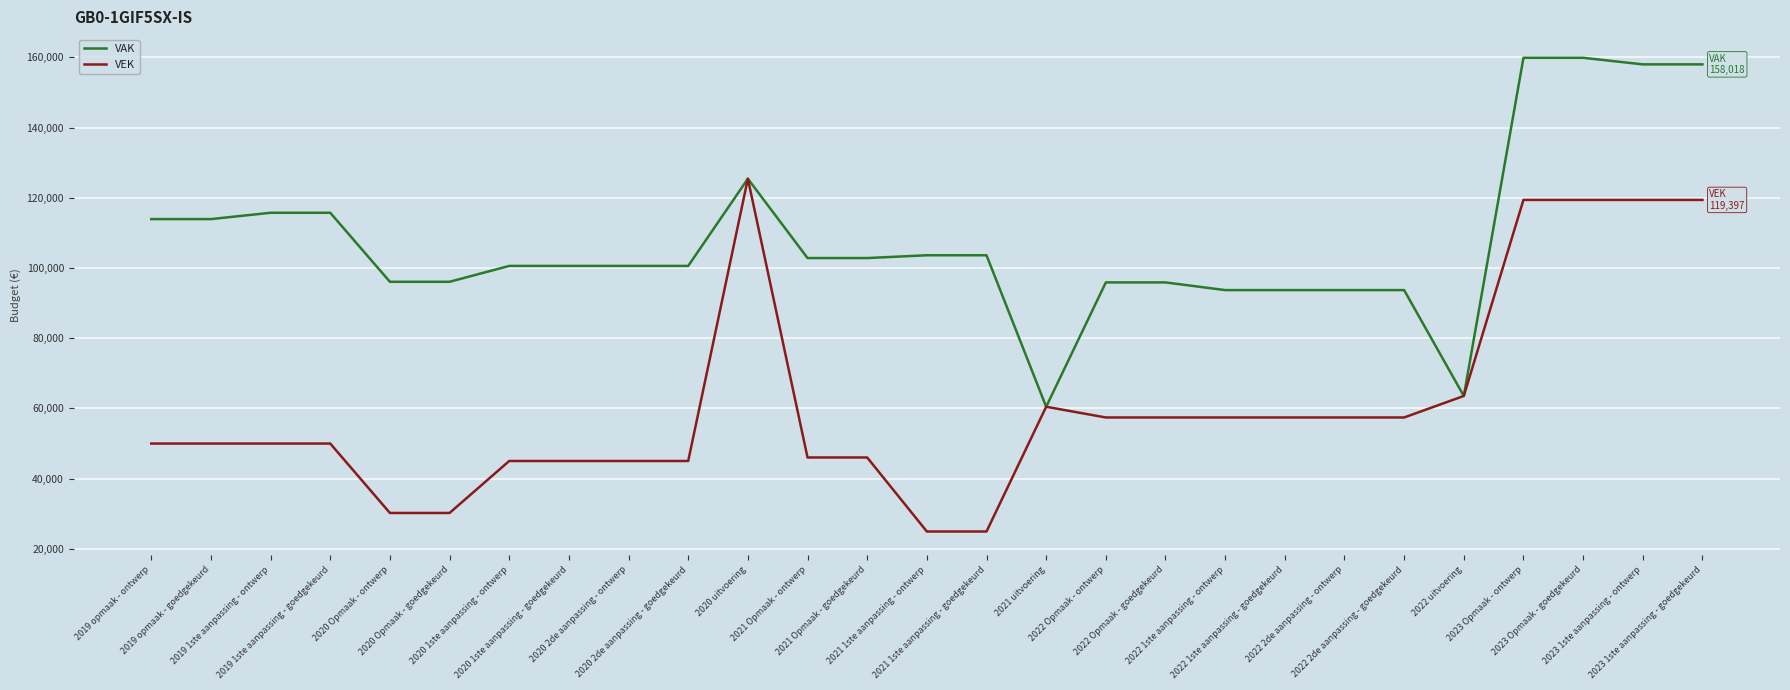

How many lines are shown in the chart?

2